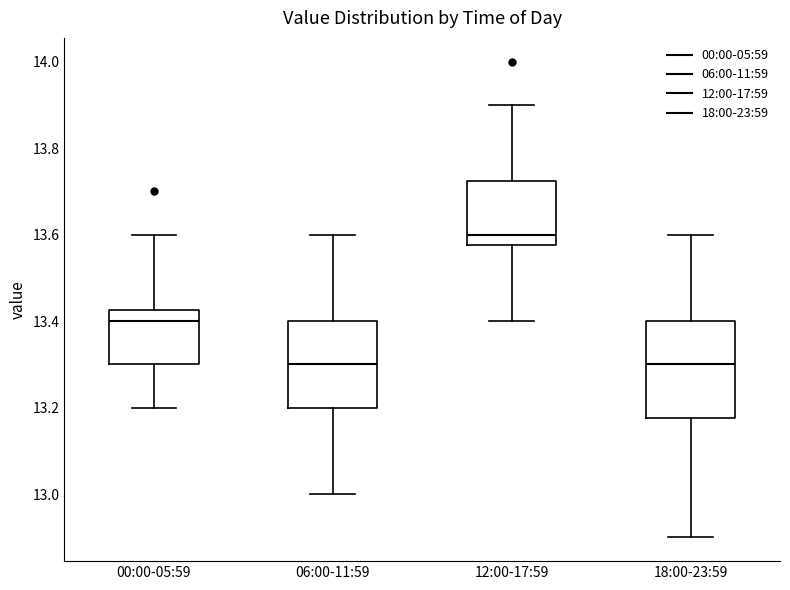

Where is the lower edge of the box for 00:00-05:59 on the y-axis? The values are not printed on the chart, so give them approximately, as read against the axis.

13.30